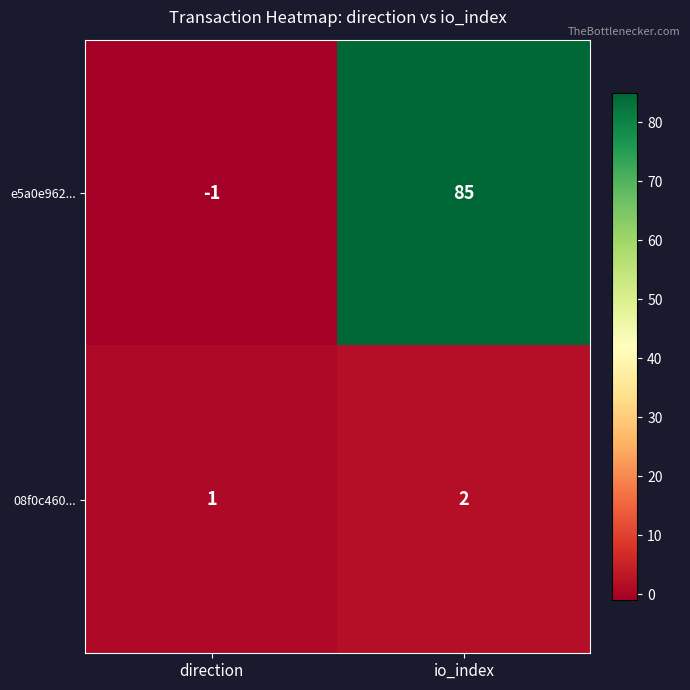

Reading left to right, extract all data points from this chart.

e5a0e962...: direction=-1	io_index=85
08f0c460...: direction=1	io_index=2